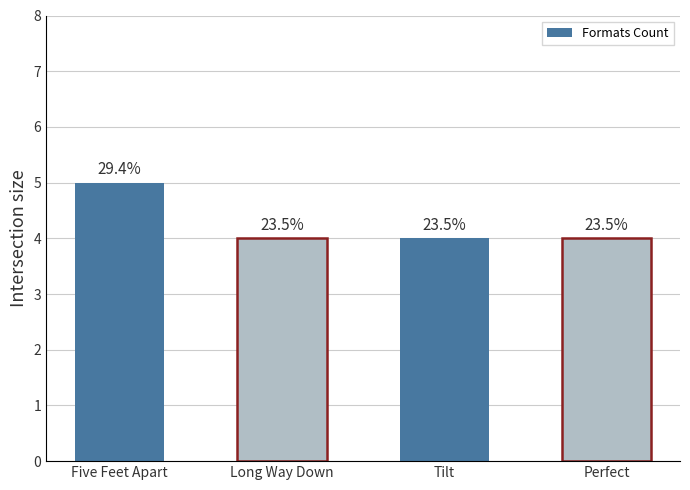

What is the average value?

4